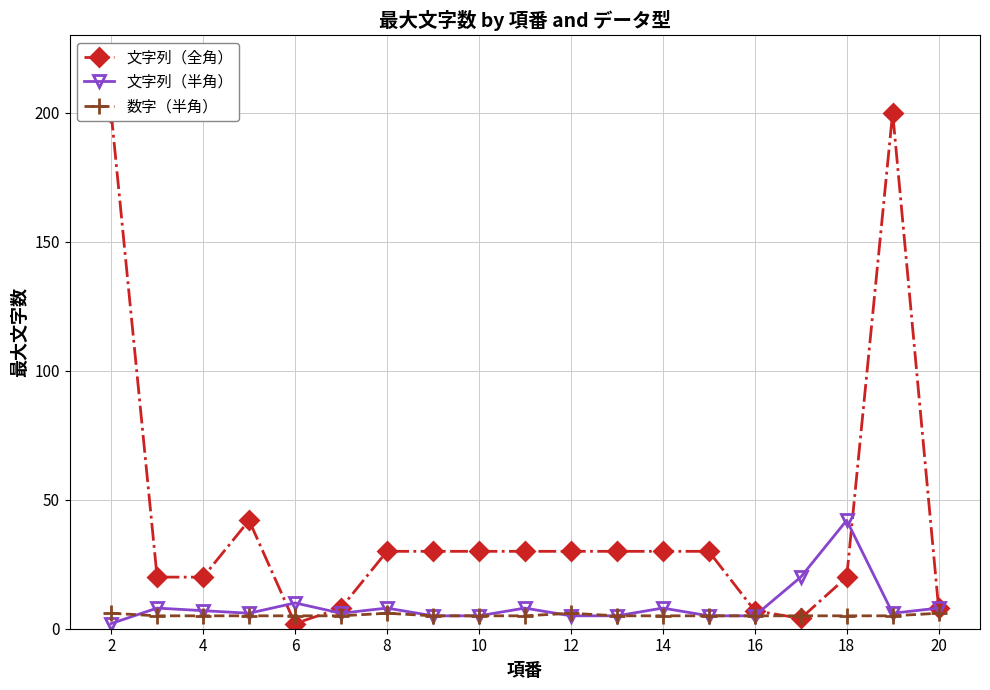

How many series are shown in this chart?

3